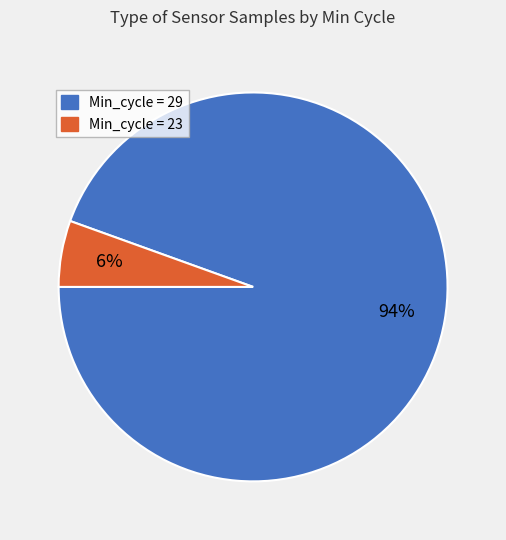

Is there any slice that represents more than half of the pie?

Yes